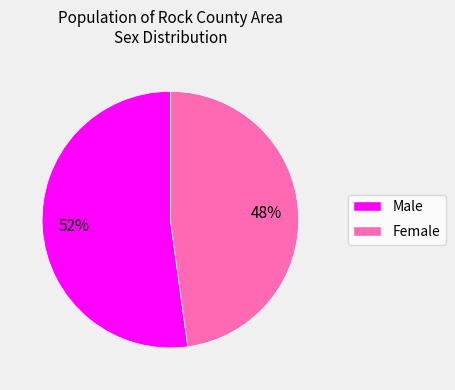

To the nearest percent, what is the difference between the largest and smallest slice percentages?

4%